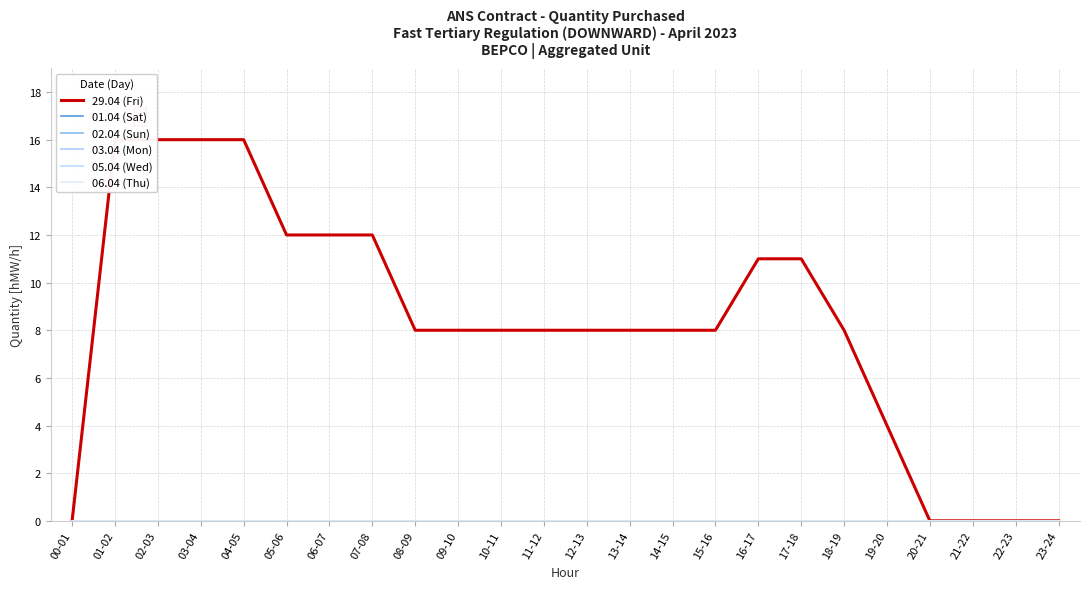

True or false: 06.04 (Thu) and 29.04 (Fri) cross at least once.

False